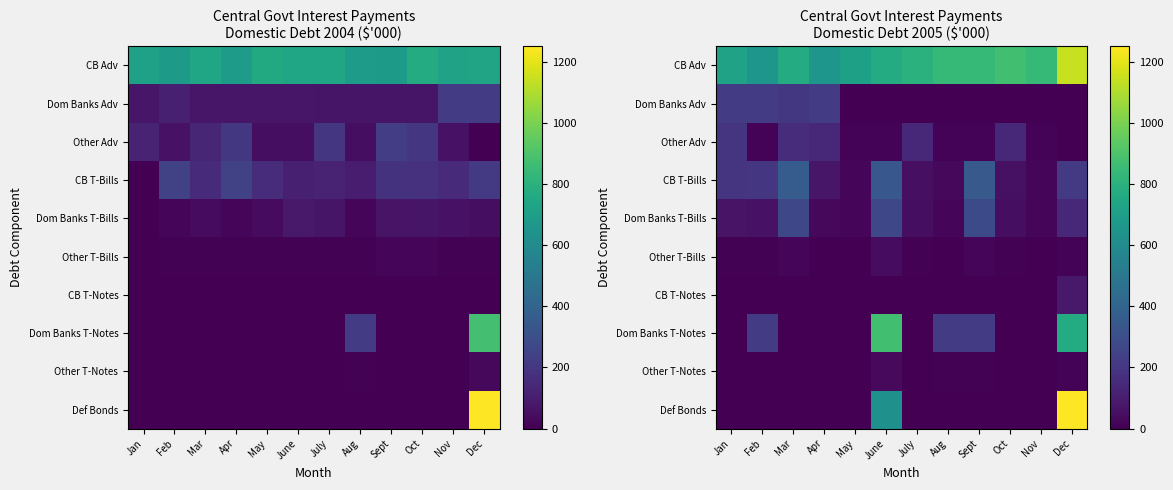

What is the difference between the Dom Banks Adv values at Dec and Apr?

217